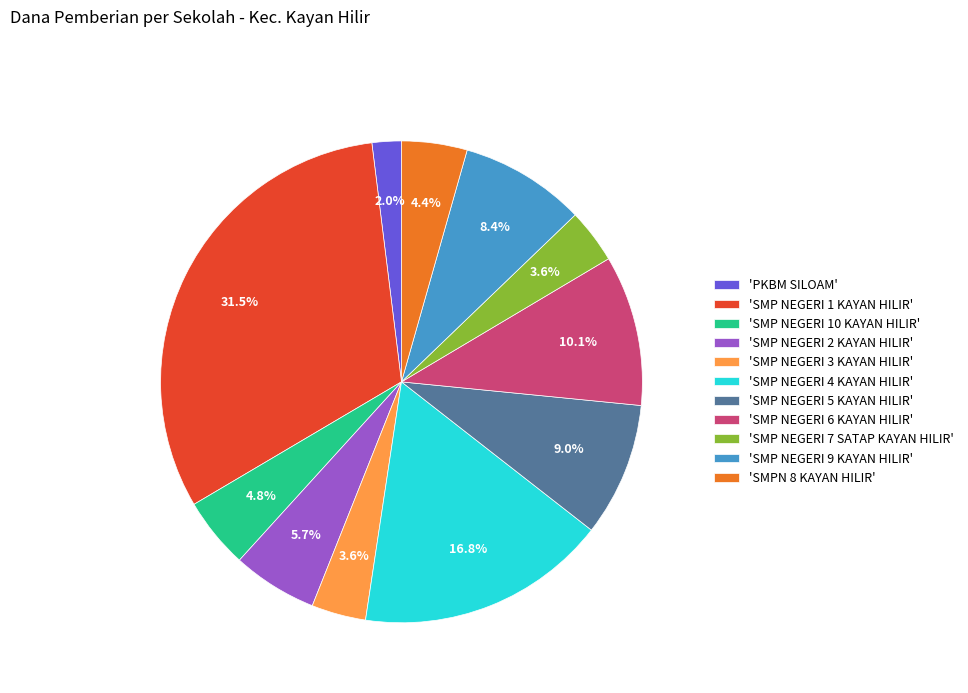

Which slice is the smallest?

'PKBM SILOAM'